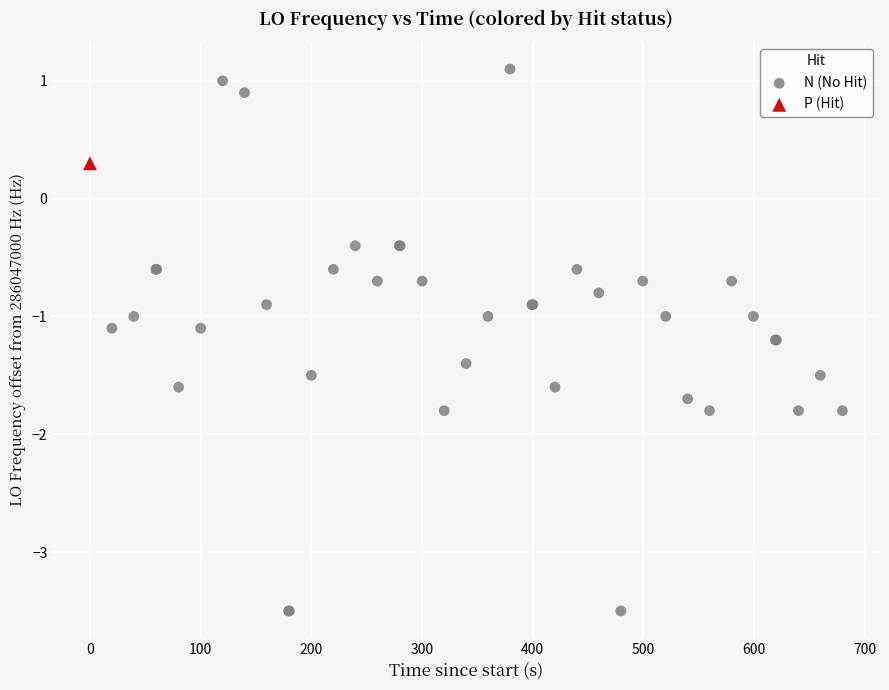

What are all the series names shown in the legend?

N (No Hit), P (Hit)